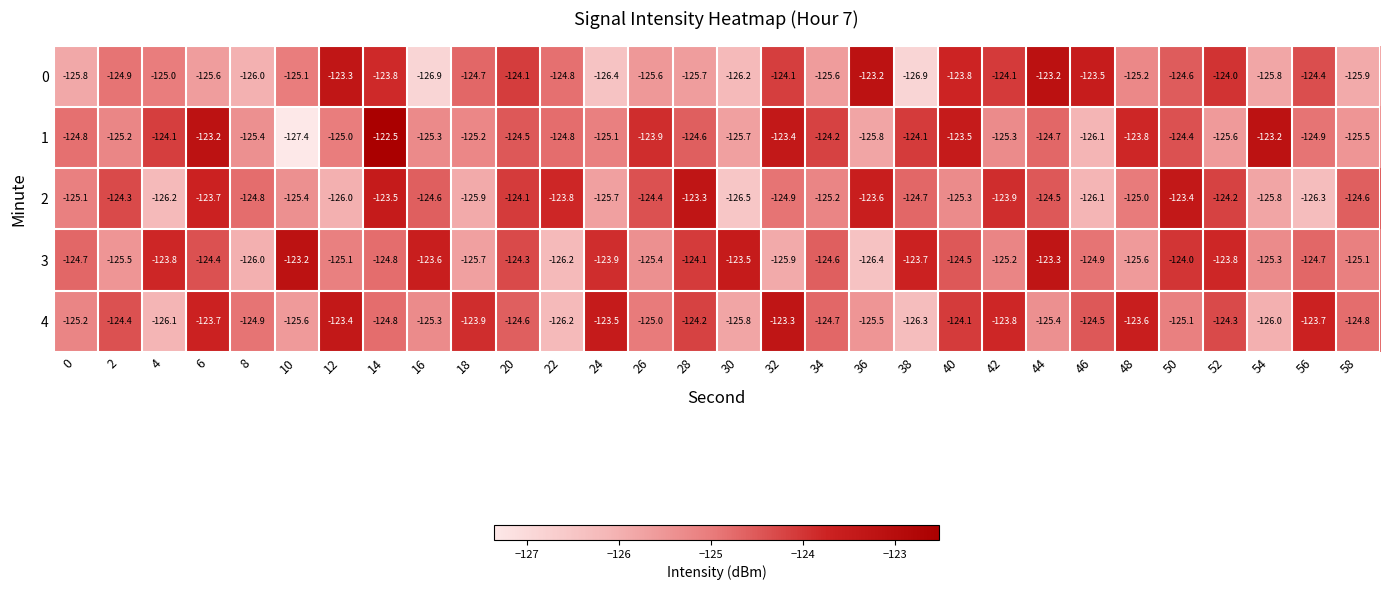

The 3 series shows -44.8 at 54. True or false?

False